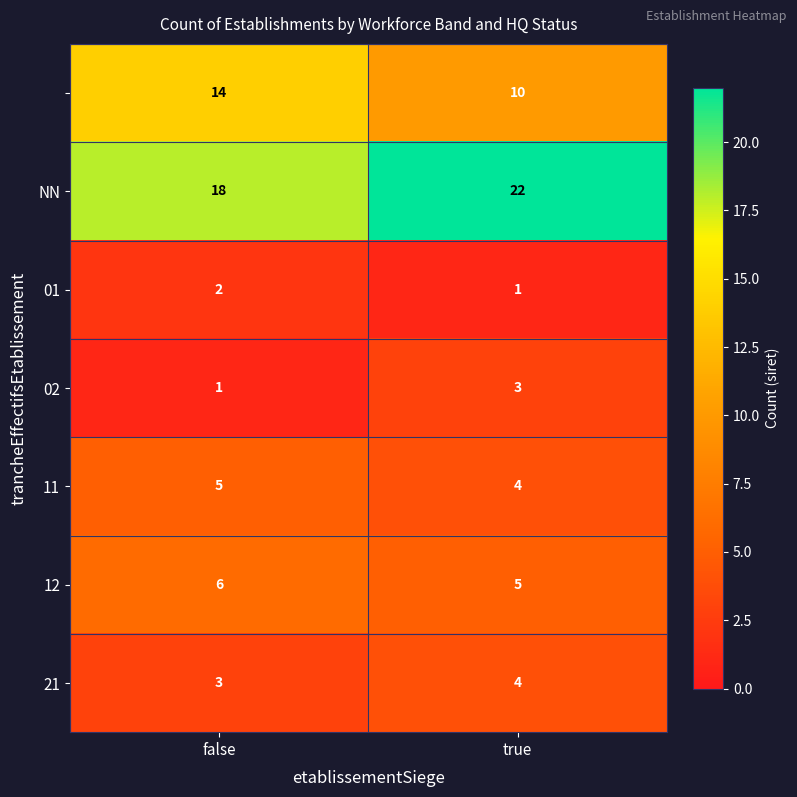

What is the greatest value displayed?

22